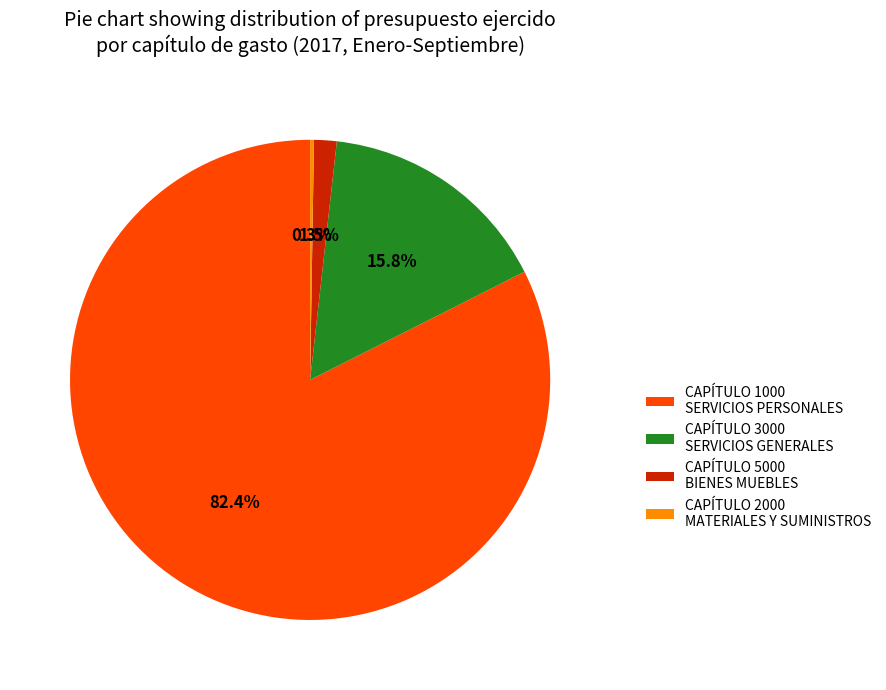

Which category has the biggest portion of the pie?

CAPÍTULO 1000 SERVICIOS PERSONALES